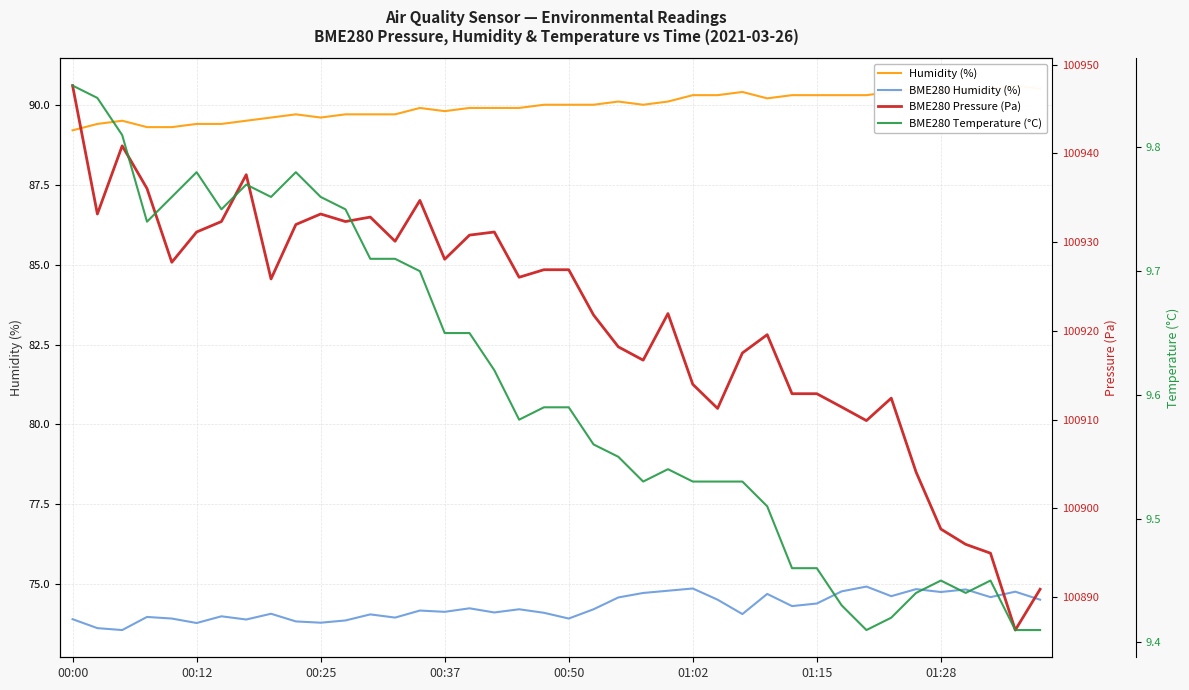

At 00:12, list the series in order from largest to smallest.

BME280 Pressure (Pa), Humidity (%), BME280 Humidity (%), BME280 Temperature (°C)